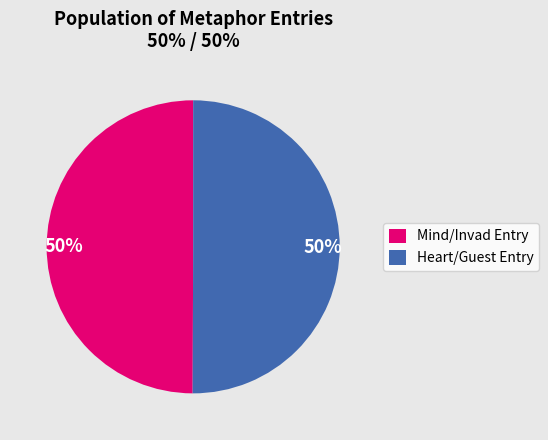

Approximately how many times larger is the value at Mind/Invad Entry compared to Heart/Guest Entry?

1.0